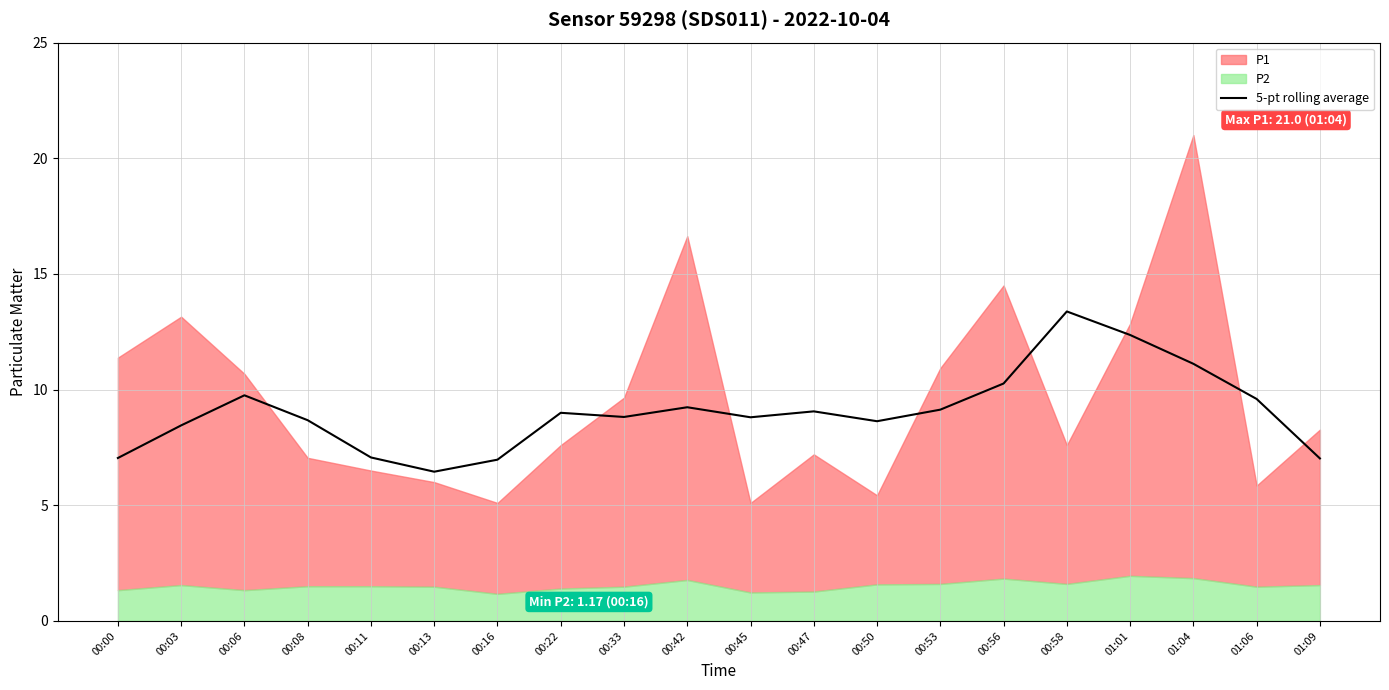

At which label does 5-pt rolling average reach its peak?

00:58